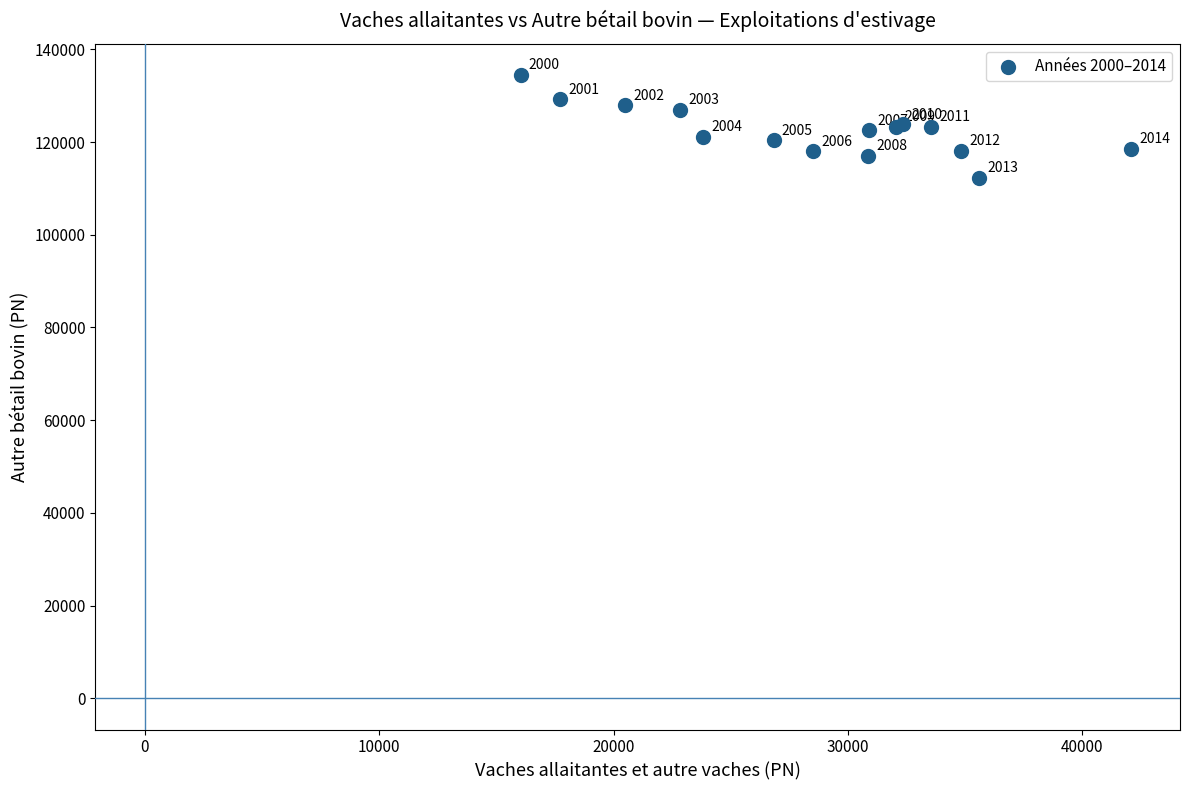

What Y value in the scatter plot is closest to 123398?

123294.4